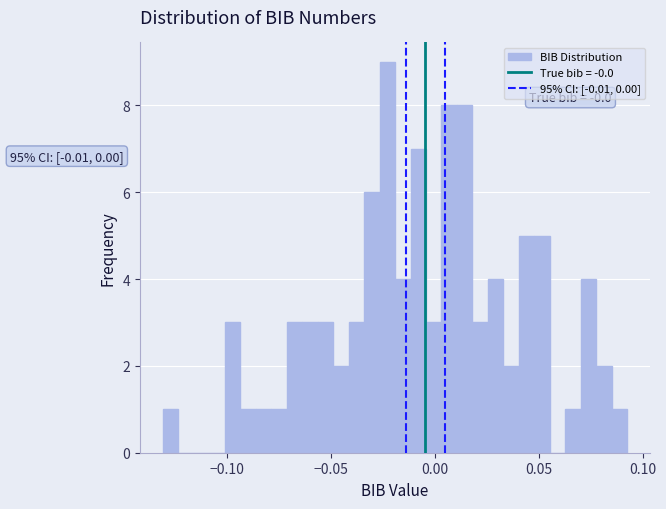

Around what value on the x-axis is the tallest bar? Give the approximate position of its centre, as read against the axis.

-0.025